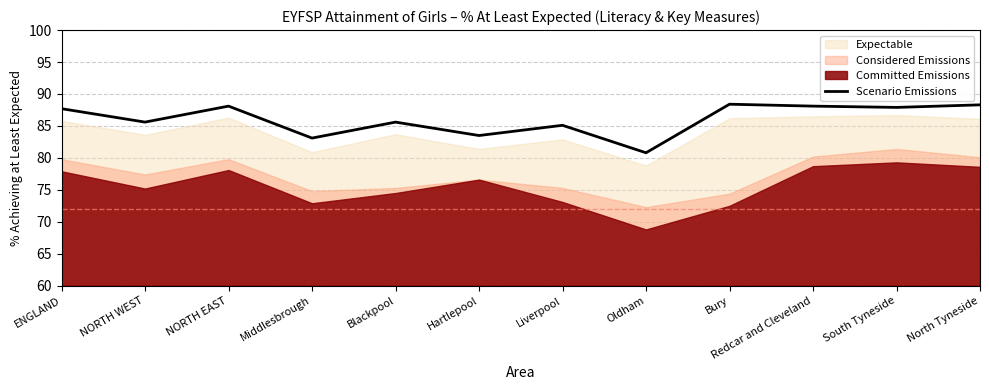

How many data points are above 87?

6